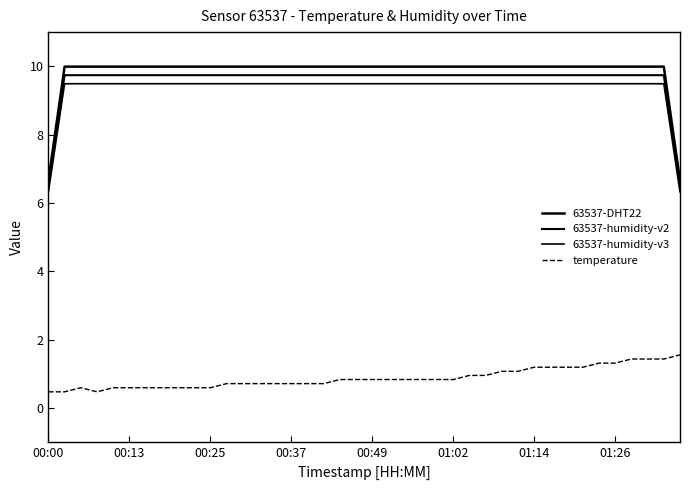

At which label does 63537-humidity-v2 reach its minimum?

00:00